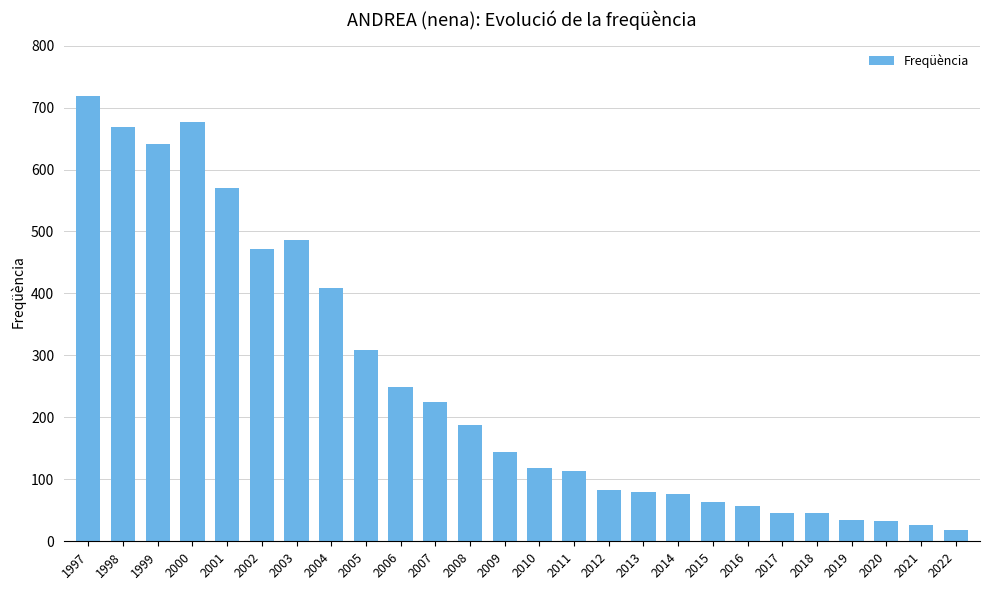

What is the value of the 3rd bar from the left?

641